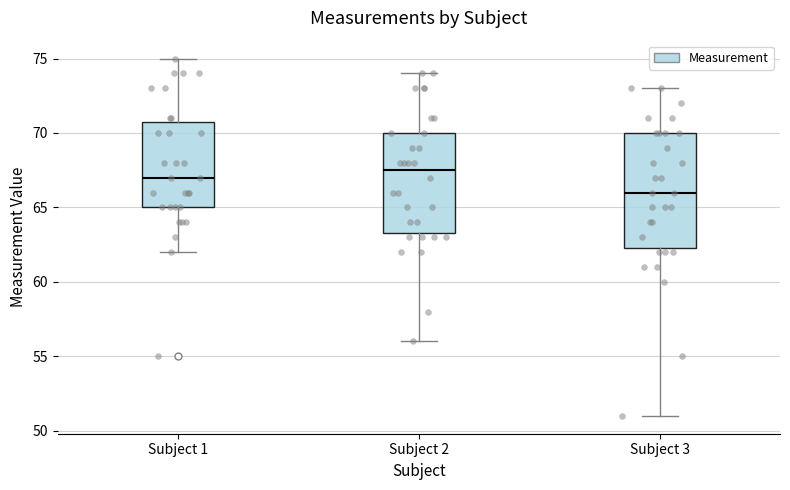

Where is the lower edge of the box for Subject 3 on the y-axis? The values are not printed on the chart, so give them approximately, as read against the axis.

62.5